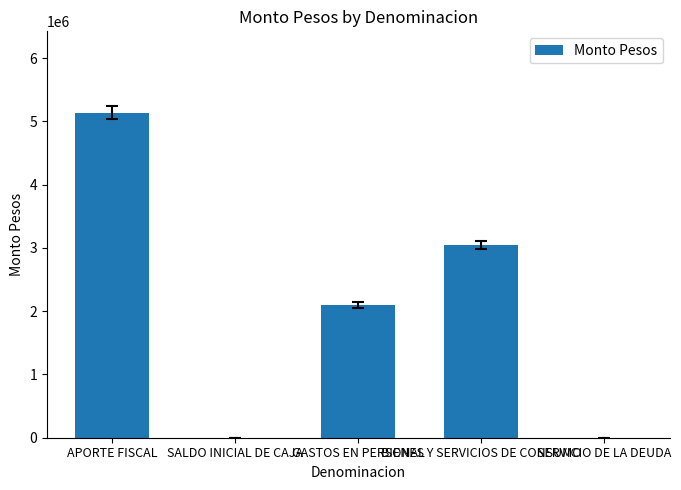

What is the maximum value shown in the chart?

5137857